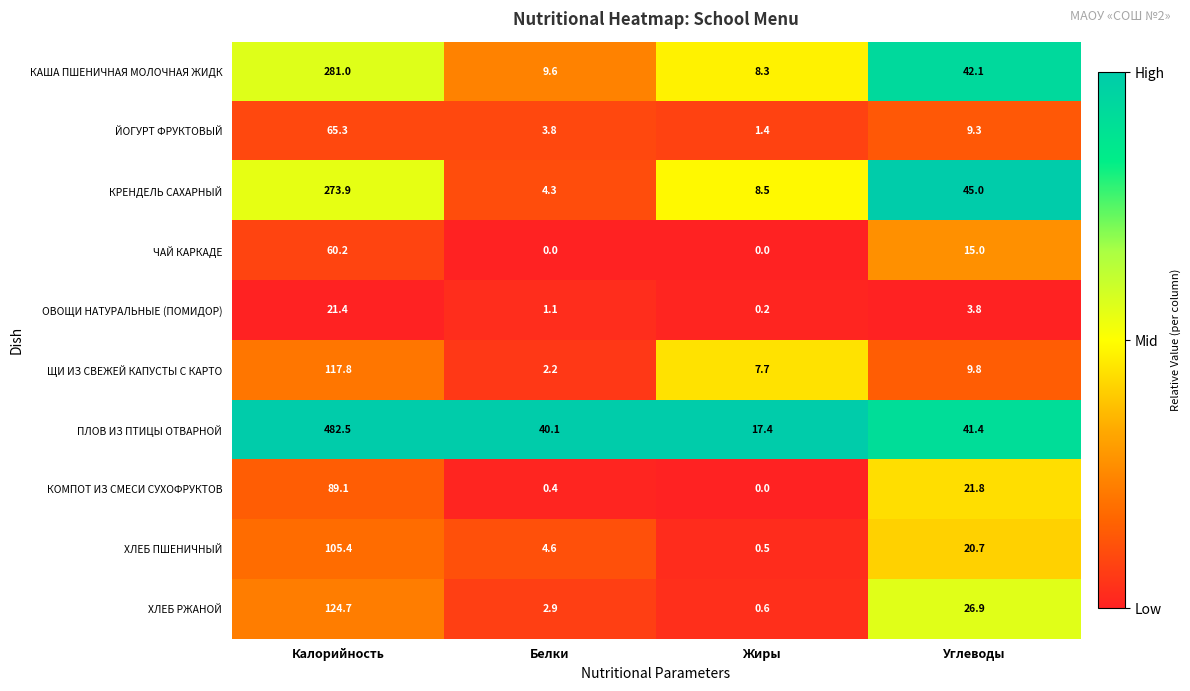

How many values in the ОВОЩИ НАТУРАЛЬНЫЕ (ПОМИДОР) series exceed 3?

2